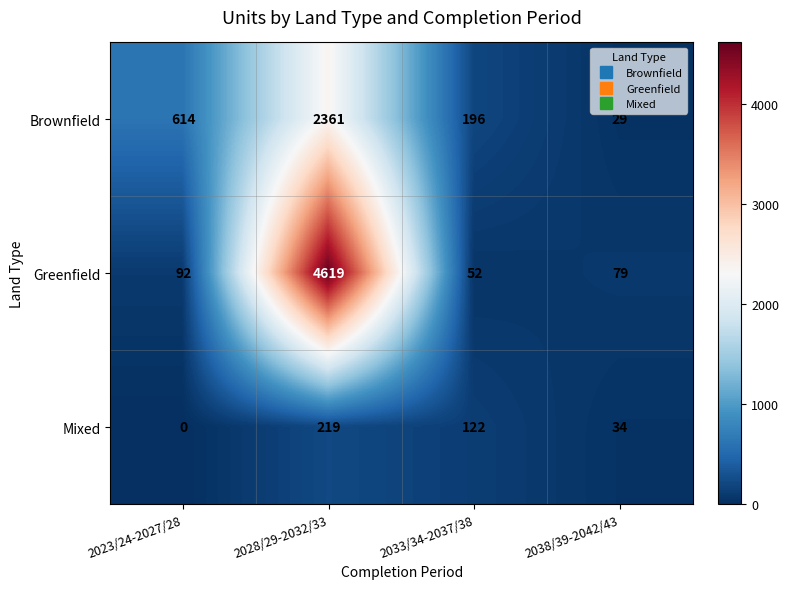

Read the Brownfield value at 2033/34-2037/38, to the nearest 10.

200